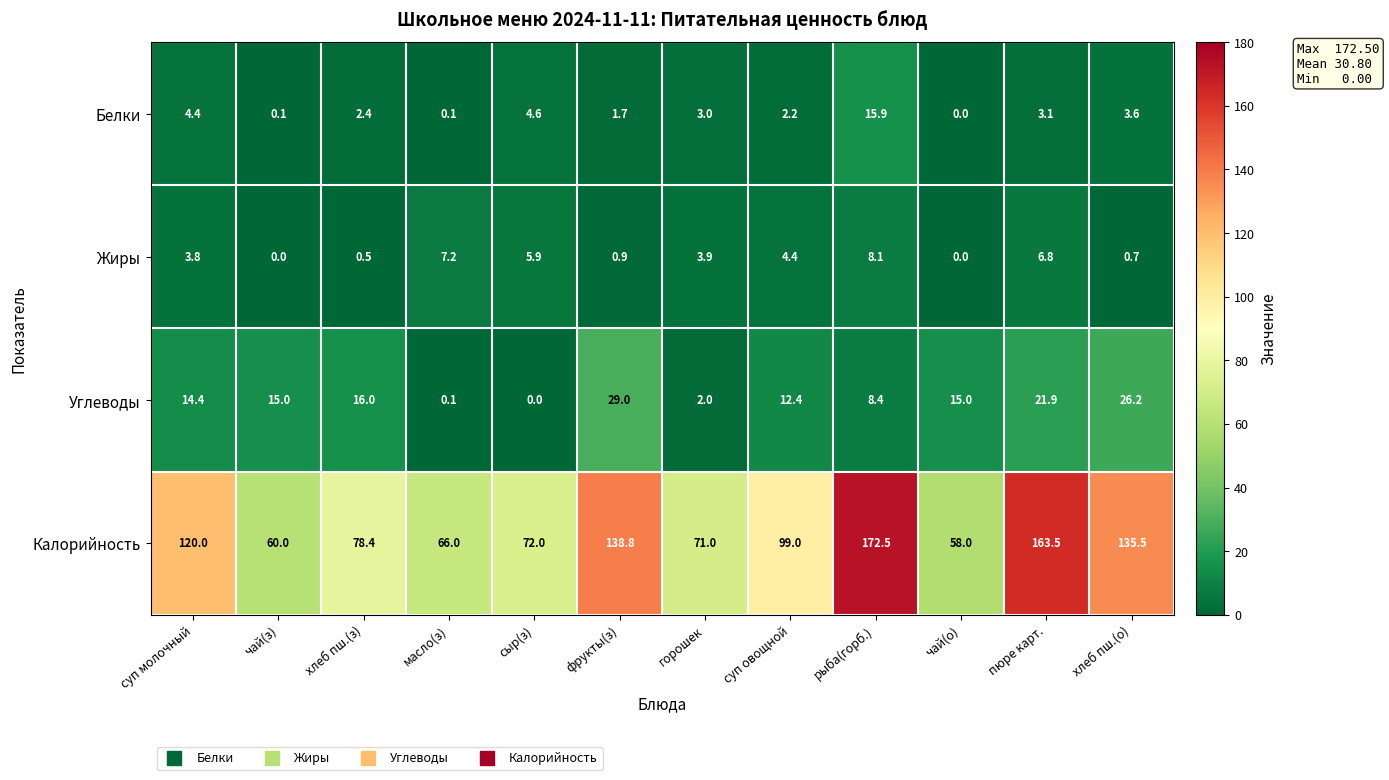

Which series has the widest spread of values?

Калорийность